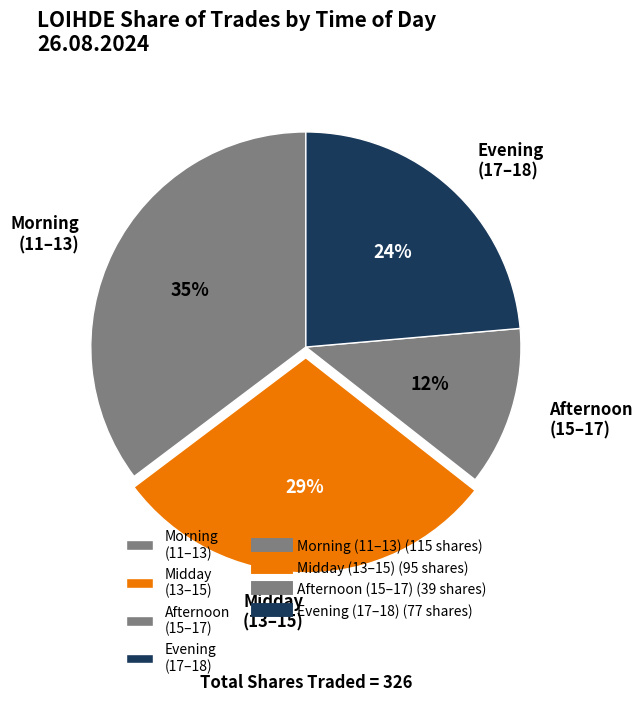

Does Evening (17–18) represent more than half of the total?

No